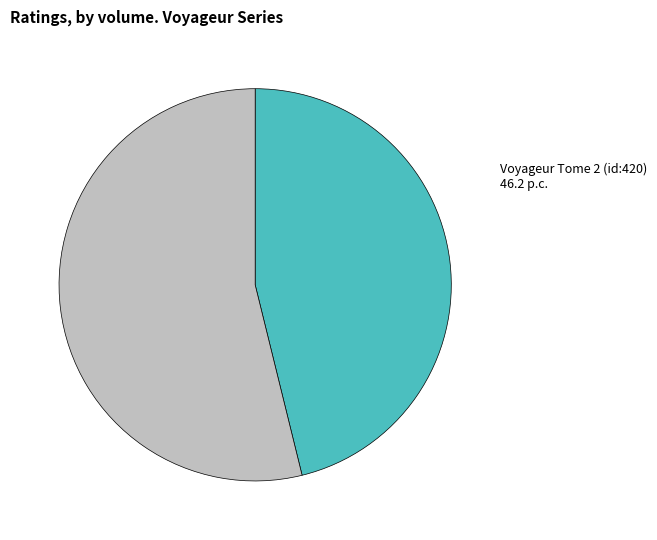

Which slice represents more than half of the pie?

Voyageur Tome 1 (id:389)